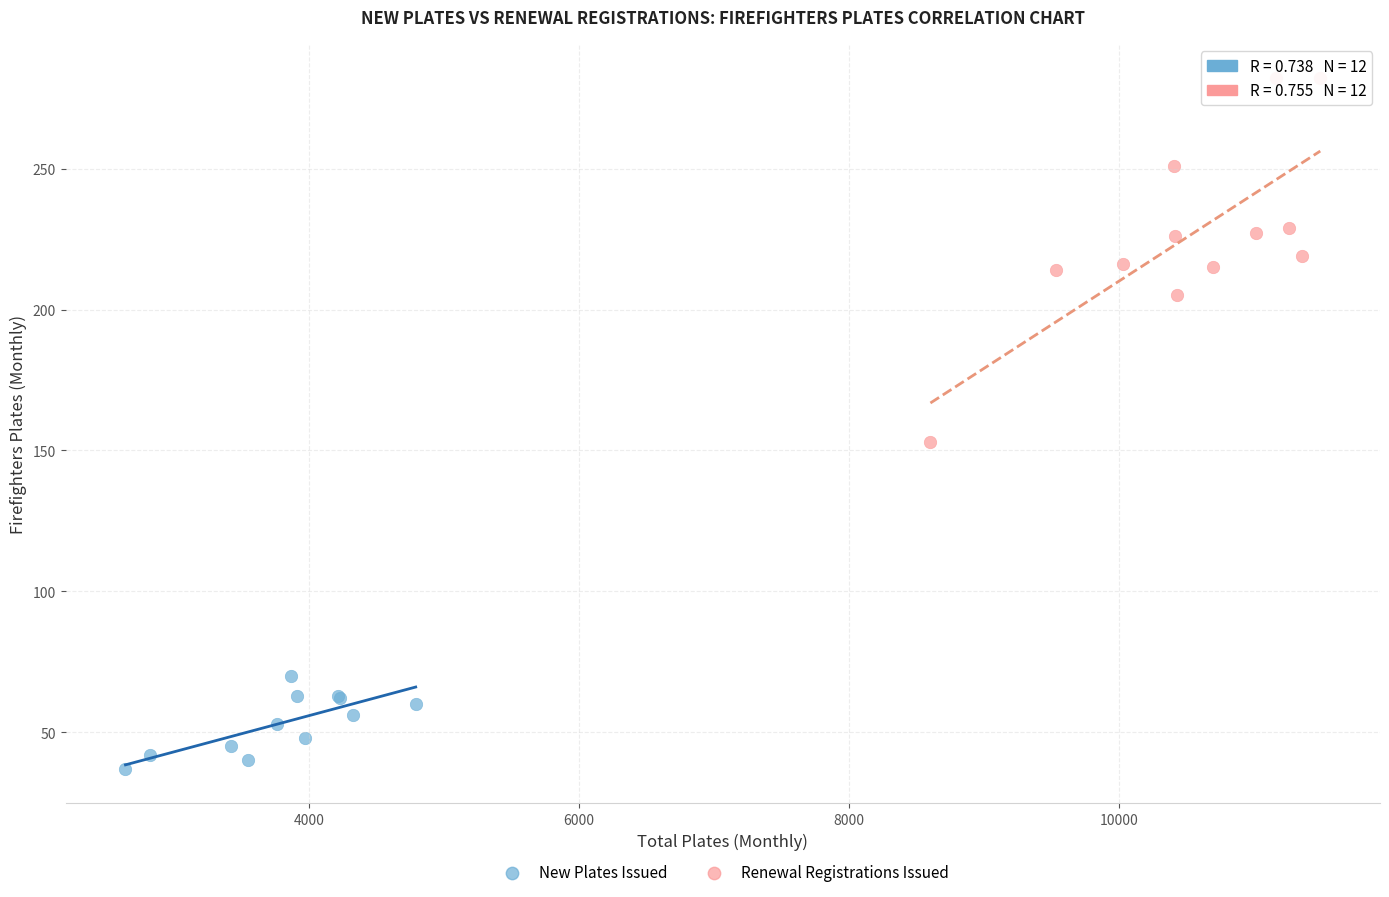

Which series contains the highest Y value?

Renewal Registrations Issued